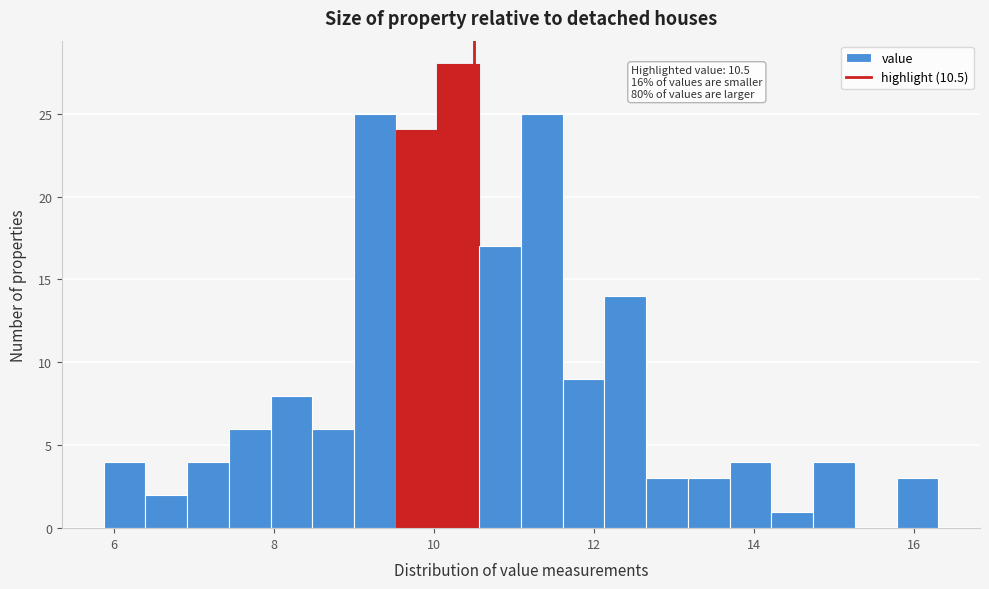

Around what value on the x-axis is the tallest bar? Give the approximate position of its centre, as read against the axis.

10.4